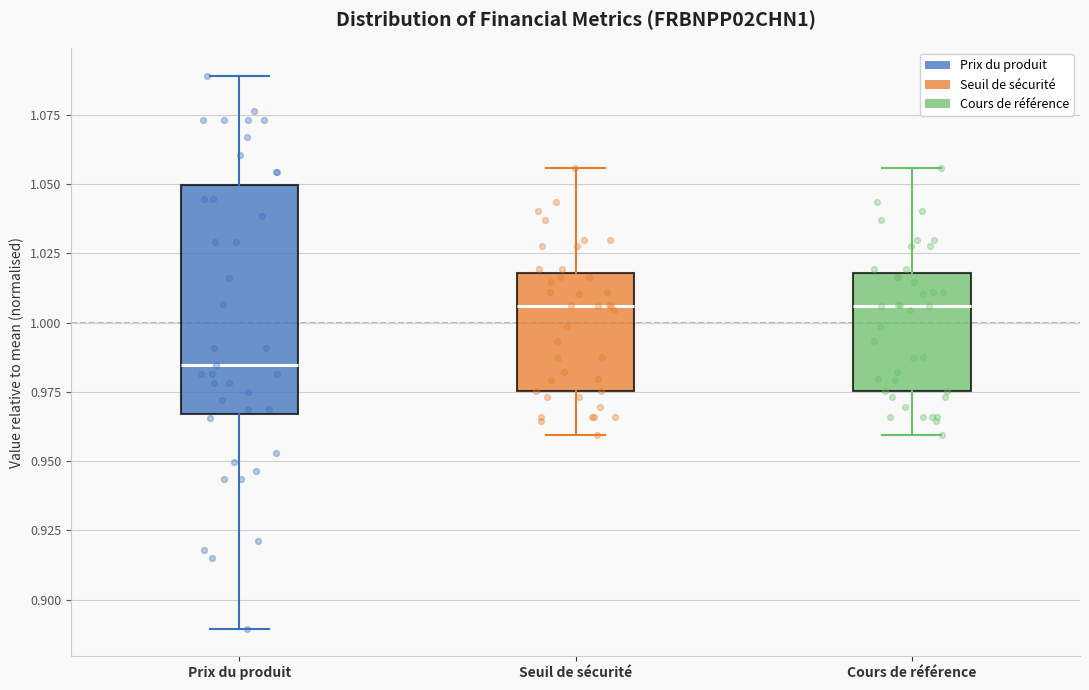

Reading left to right, transcribe this box plot: for each box, give where its median line is, the range the box spans, and where its two whiskers end, as read against the y-axis. The values are not printed on the chart, so give them approximately, as read against the axis.

Prix du produit: median 0.985, box 0.965 to 1.050, whiskers 0.890 to 1.090
Seuil de sécurité: median 1.005, box 0.975 to 1.020, whiskers 0.960 to 1.055
Cours de référence: median 1.005, box 0.975 to 1.020, whiskers 0.960 to 1.055